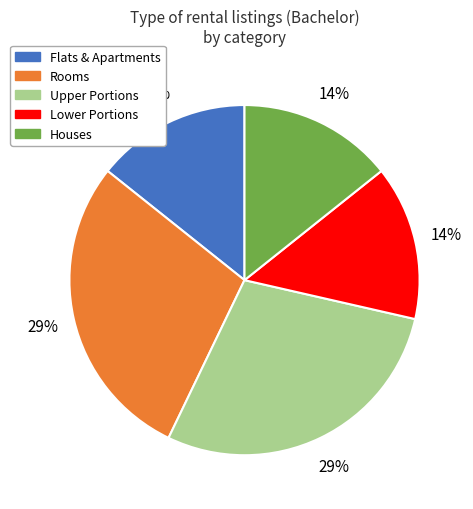

Do Rooms and Flats & Apartments together represent more than half of the pie?

No